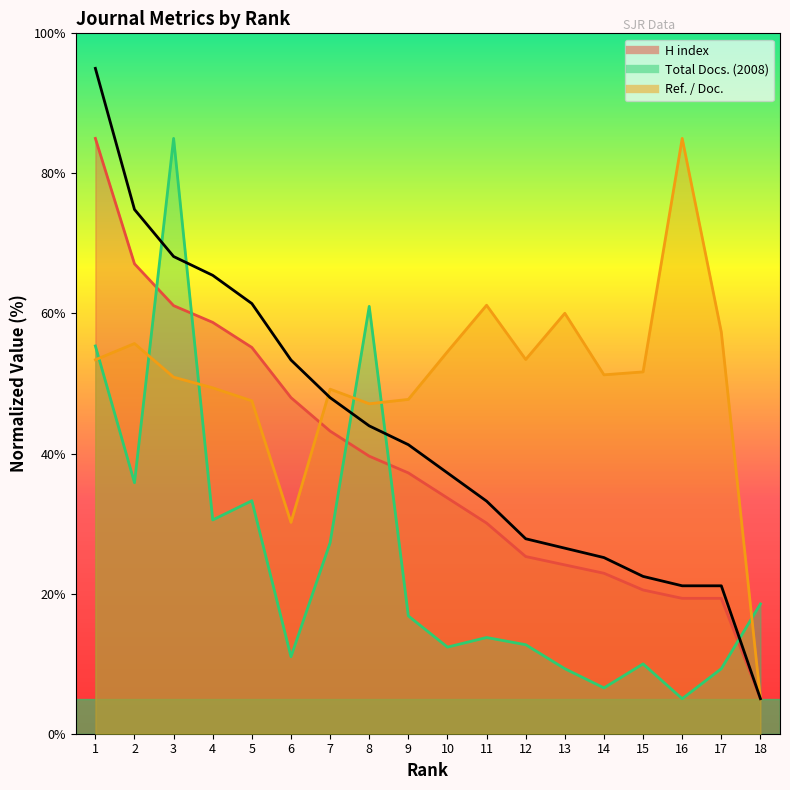

How many categories are shown in the chart?

18